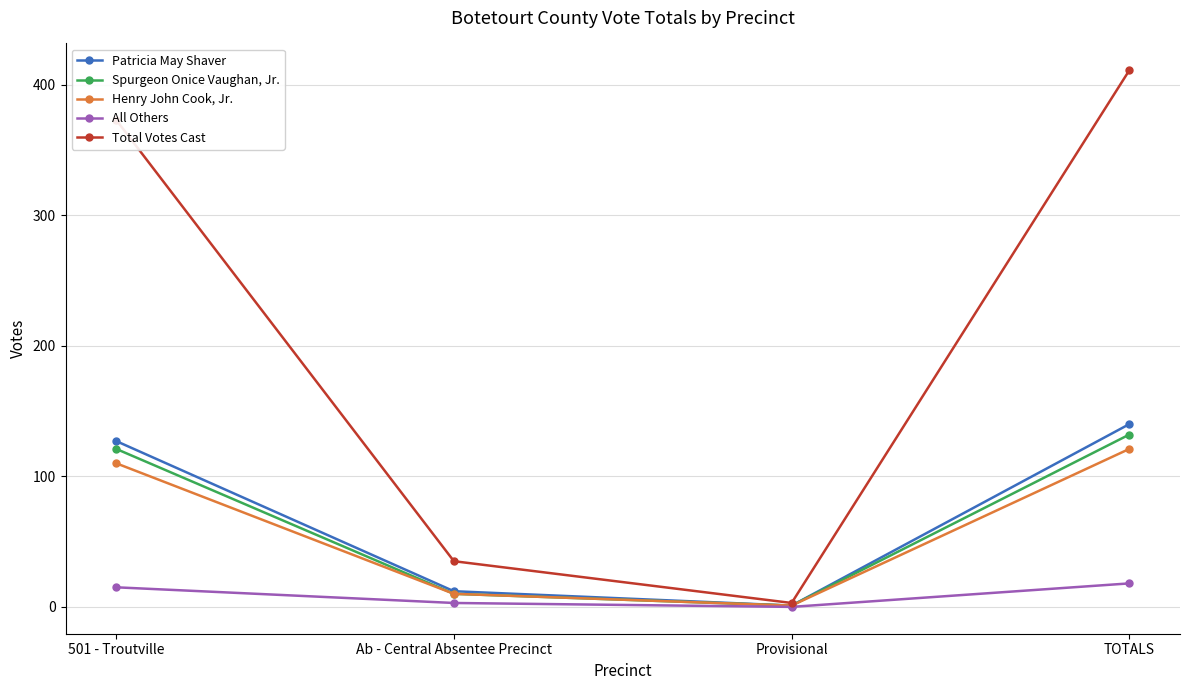

True or false: Henry John Cook, Jr. has a value of 121 at TOTALS.

True